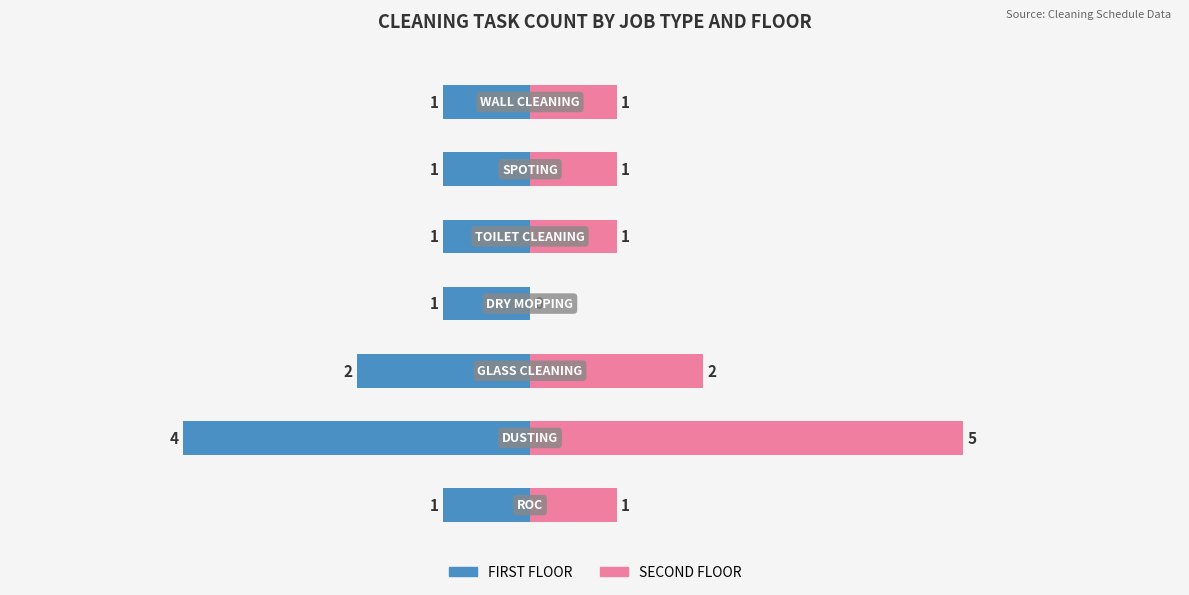

The value of SECOND FLOOR at 3 is 3. True or false?

False